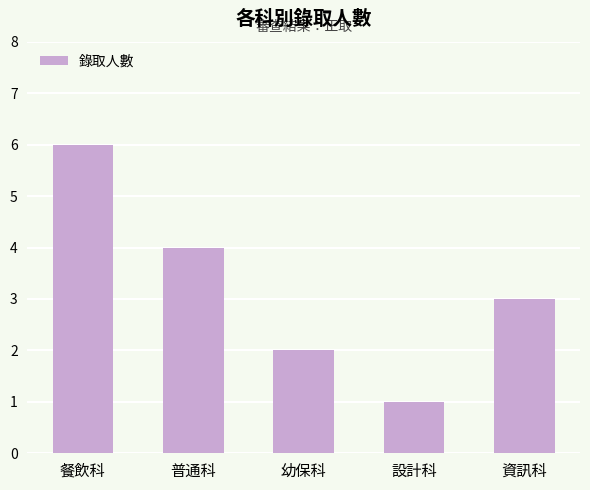

What is the sum of all values?

16